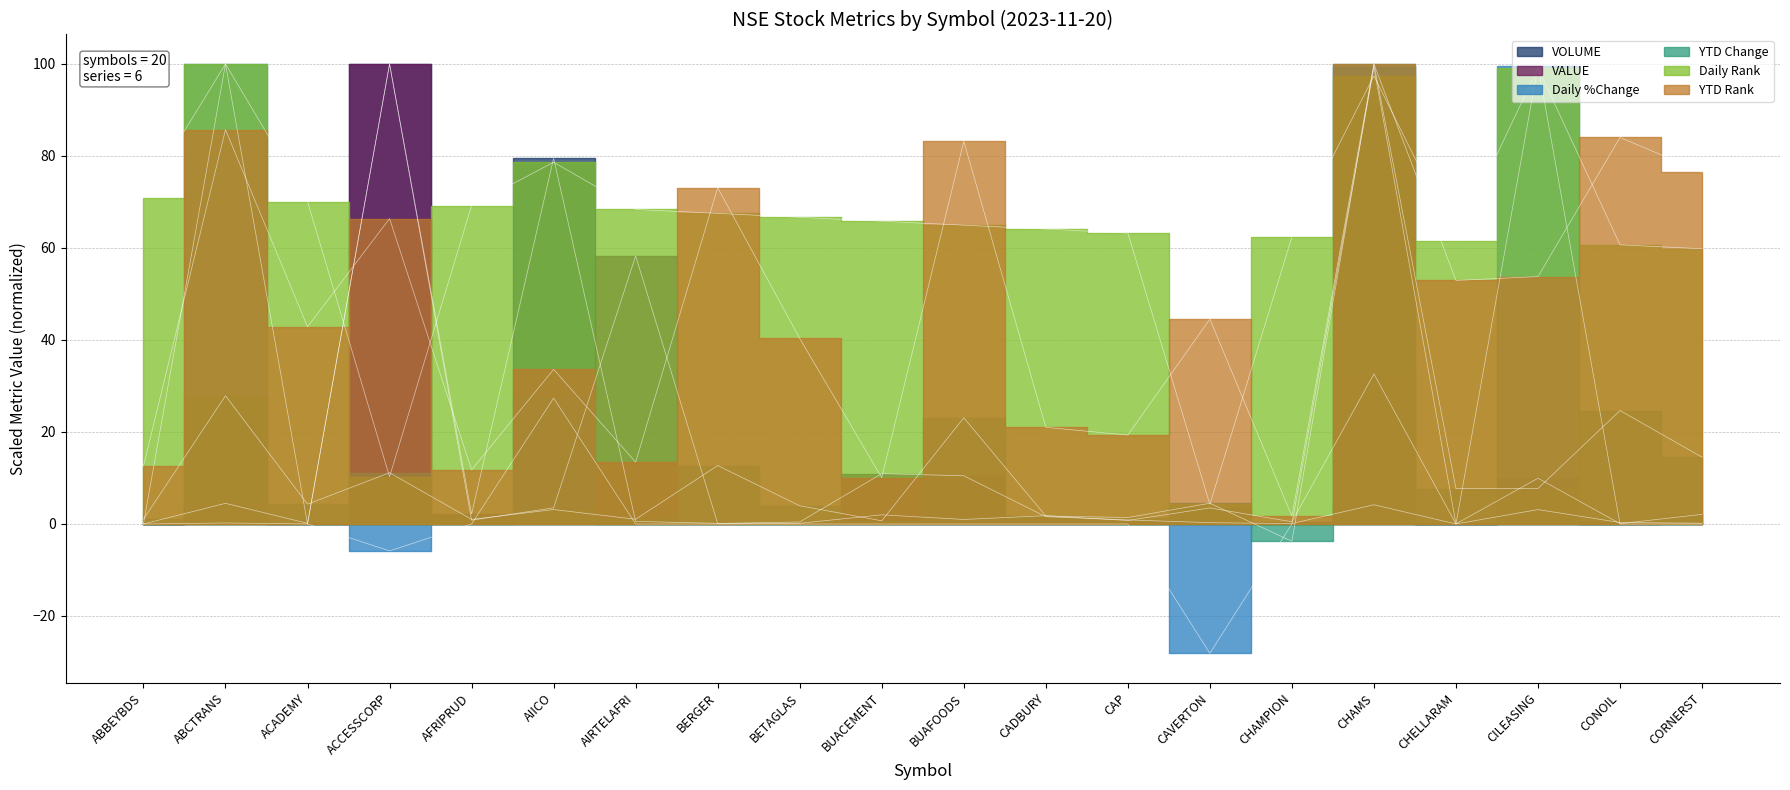

Between CAP and CHELLARAM, which series saw the biggest shift?

YTD Rank